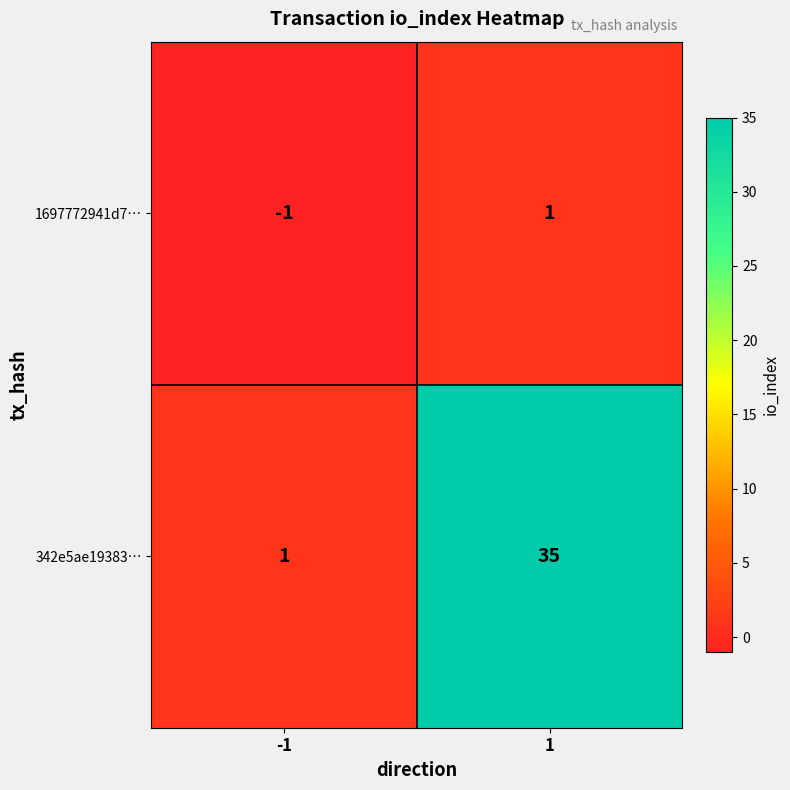

Rank the series at 1 from highest to lowest value.

342e5ae19383…, 1697772941d7…